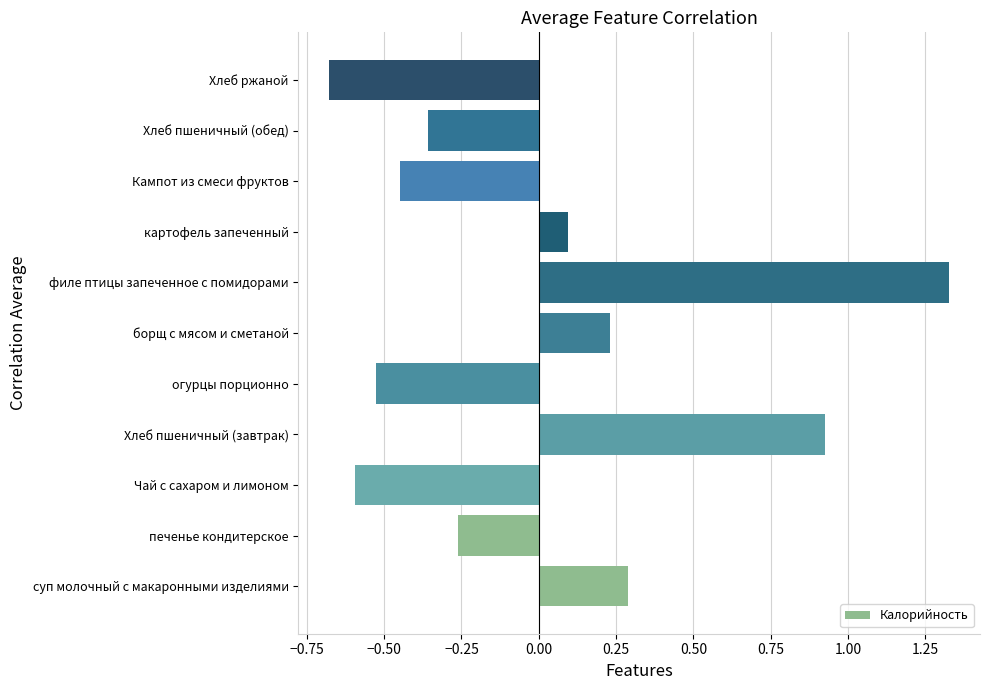

At which category does the chart reach its peak across all series?

филе птицы запеченное с помидорами